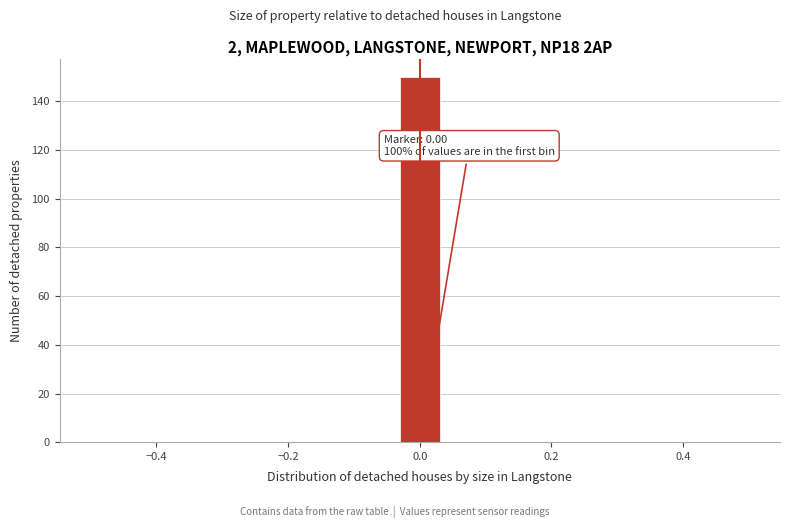

Around what value on the x-axis is the tallest bar? Give the approximate position of its centre, as read against the axis.

0.00